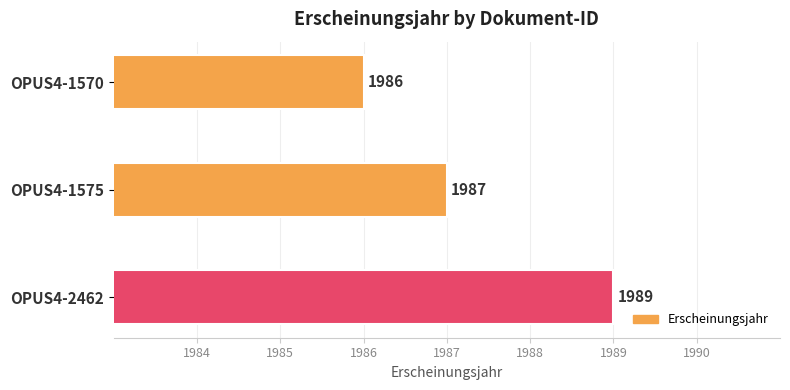

Rank the categories by value from highest to lowest.

OPUS4-2462, OPUS4-1575, OPUS4-1570